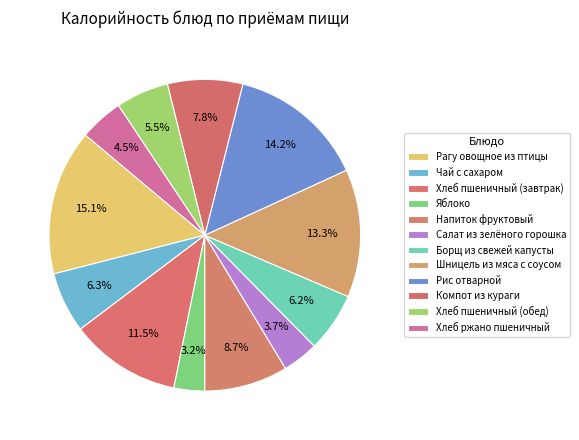

To the nearest percent, what percentage of the pie is Хлеб пшеничный (обед)?

5%